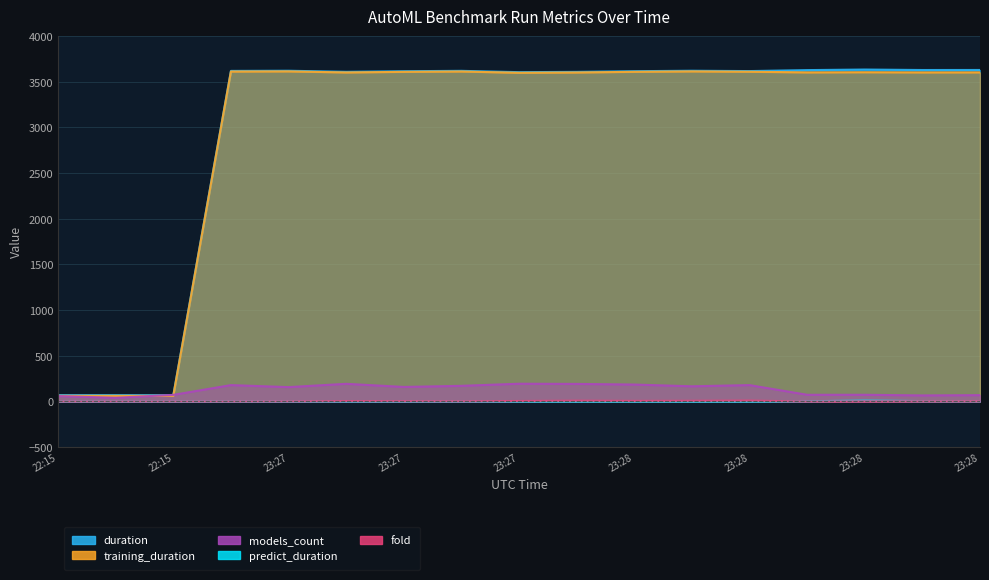

True or false: models_count has a value of 194.0 at 23:27.

True